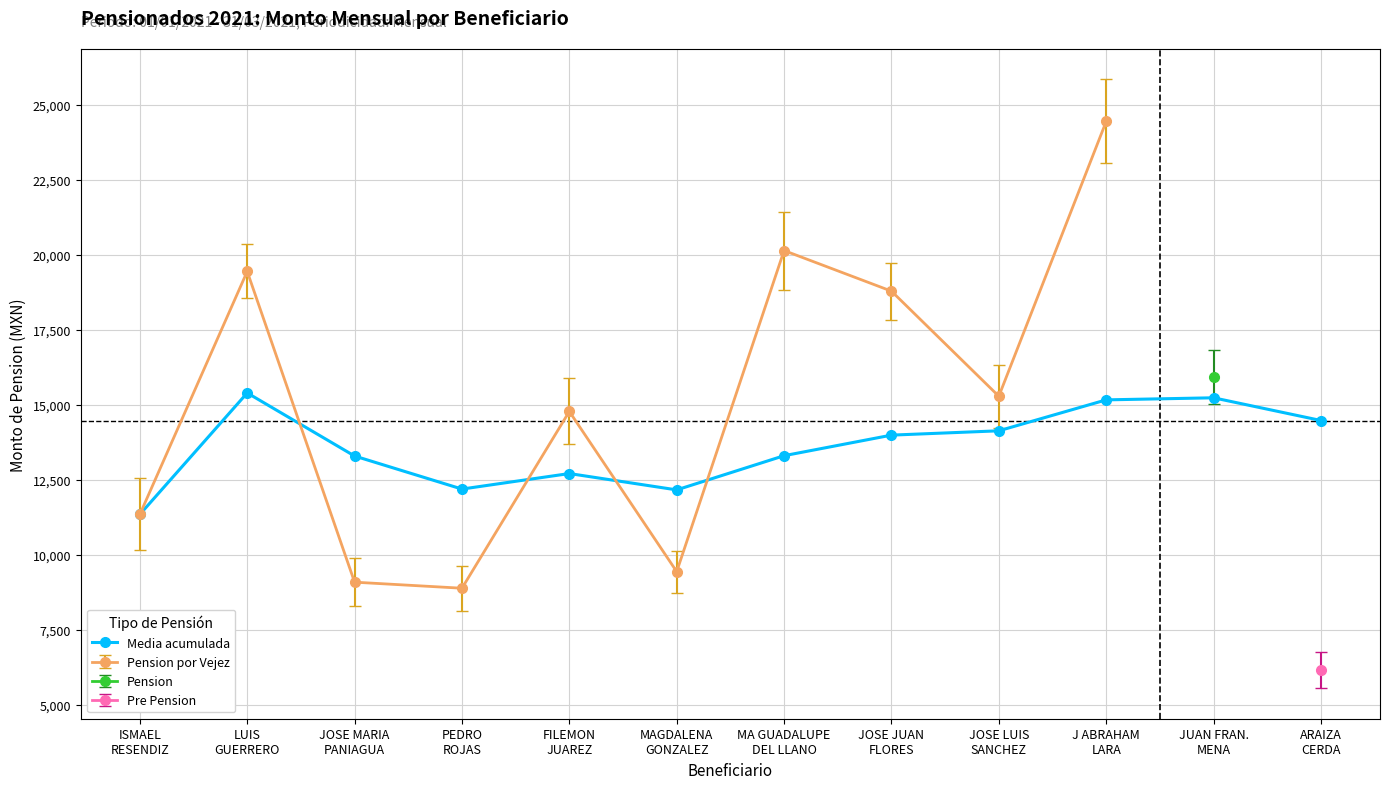

What is the sum of the values at FILEMON
JUAREZ and LUIS
GUERRERO?

28102.0